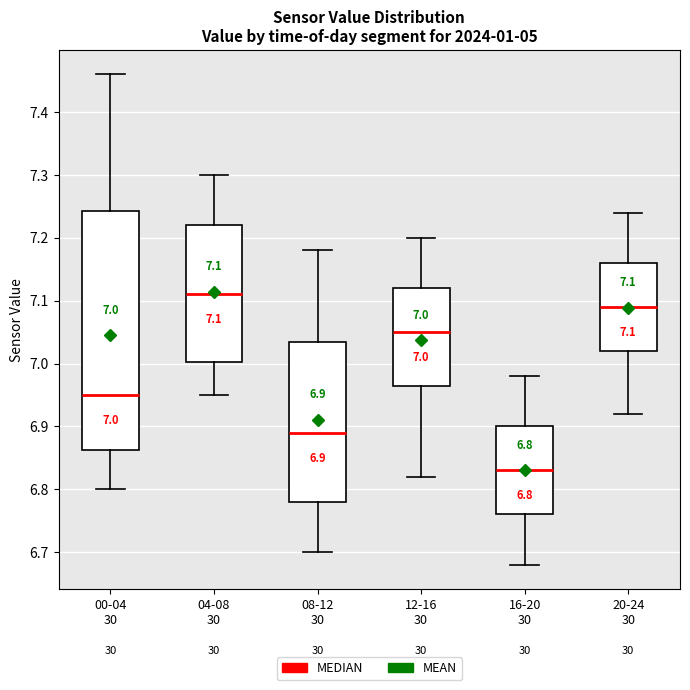

Which box's median line is the highest?

04-08 30